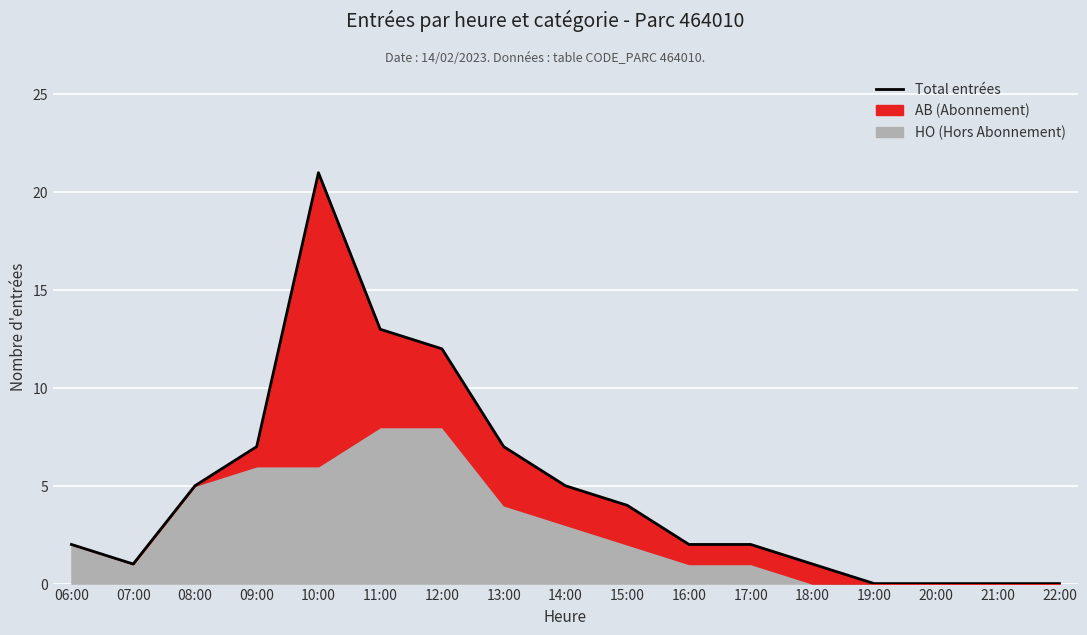

Rank the categories by value from highest to lowest.

10:00, 11:00, 12:00, 09:00, 13:00, 08:00, 14:00, 15:00, 06:00, 16:00, 17:00, 07:00, 18:00, 19:00, 20:00, 21:00, 22:00